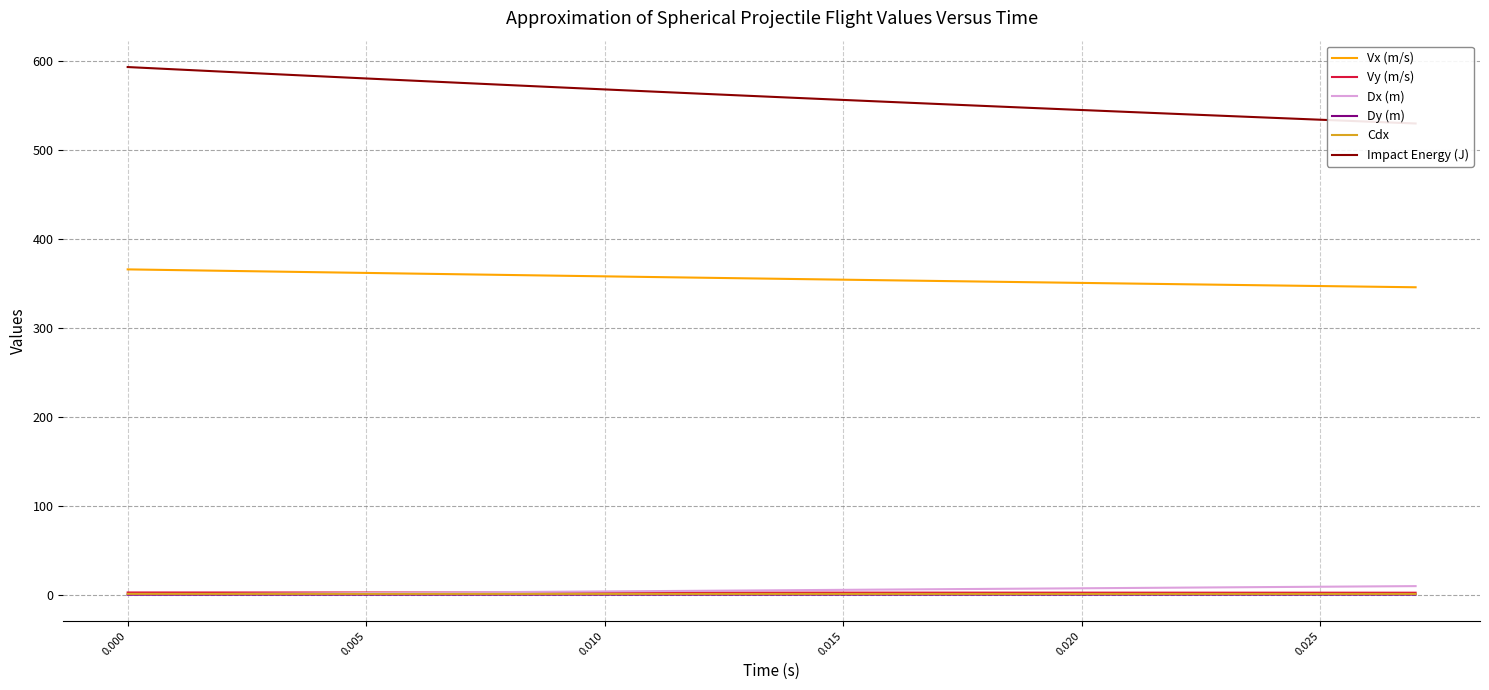

True or false: Cdx and Vx (m/s) cross at least once.

False